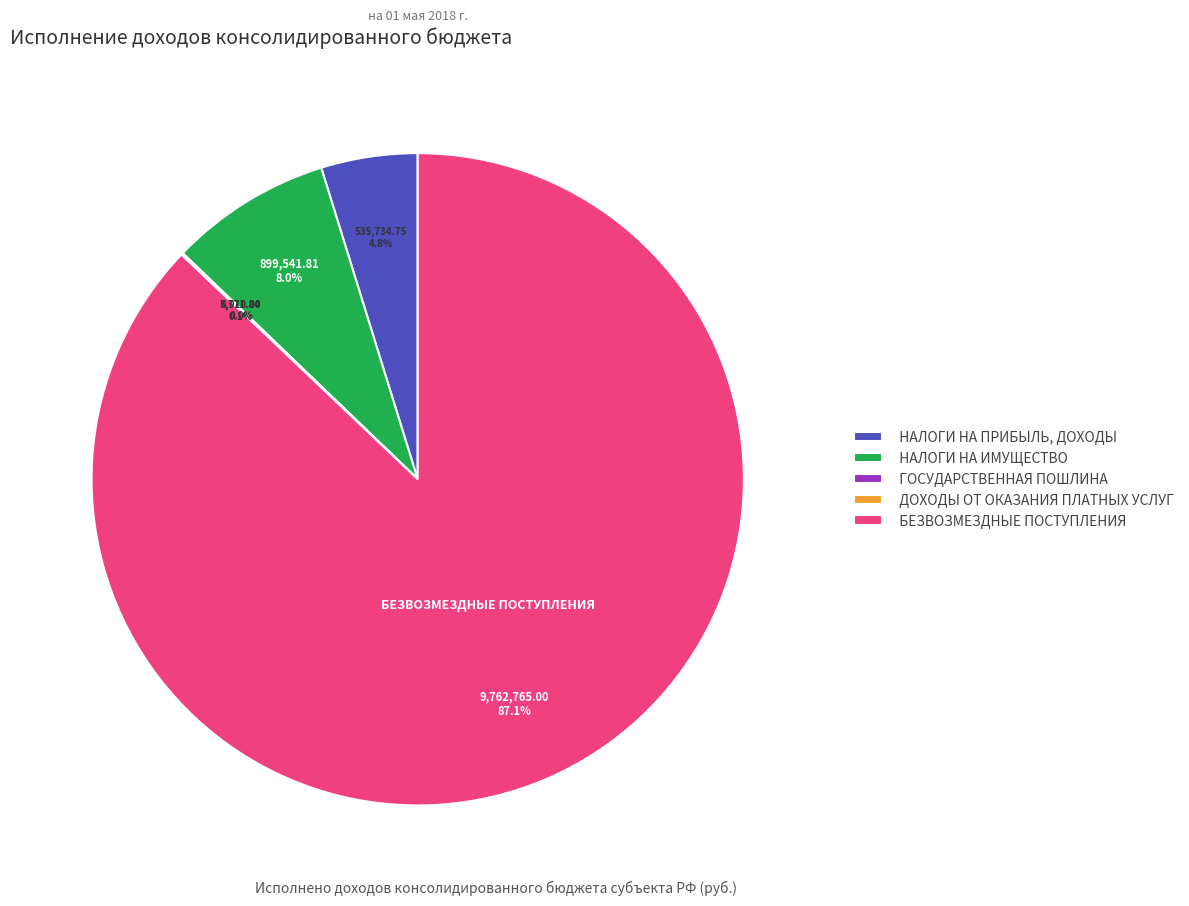

Does any single category account for the majority?

Yes